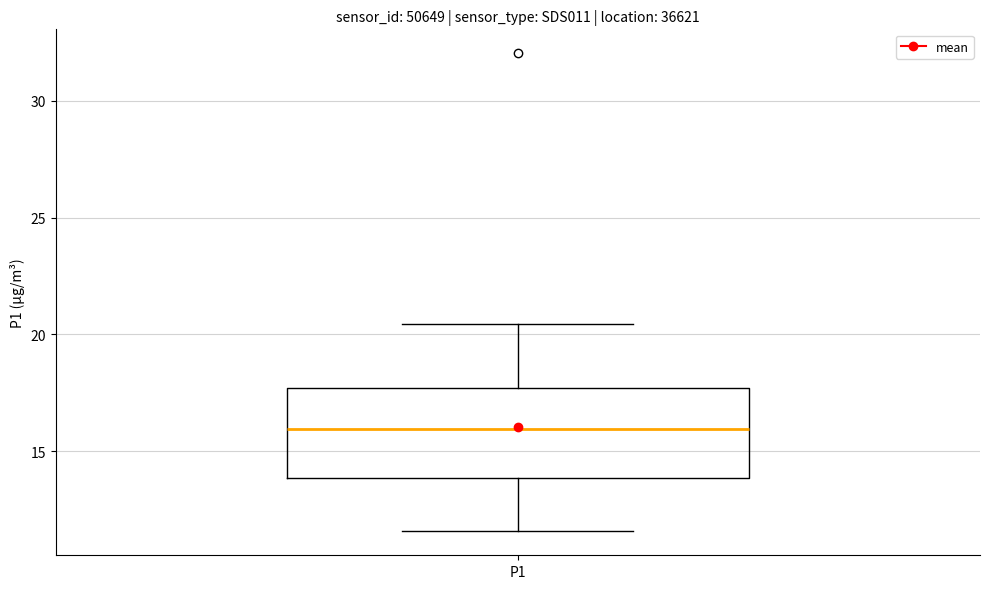

Transcribe this box plot: give where the median line is, the range the box spans, and where the two whiskers end, as read against the y-axis. The values are not printed on the chart, so give them approximately, as read against the axis.

median 16.0, box 14.0 to 17.5, whiskers 11.5 to 20.5